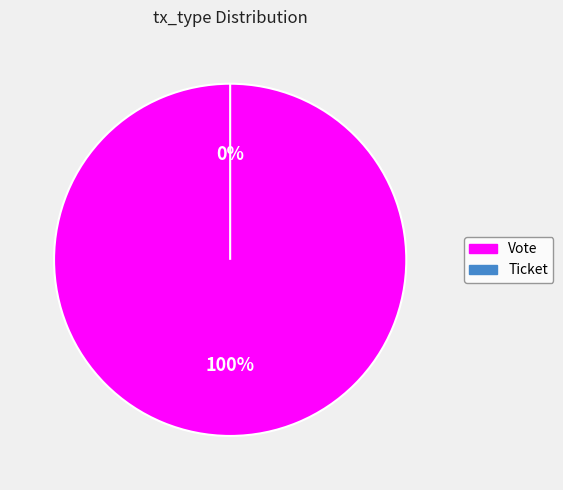

Is Ticket the majority of the pie?

No